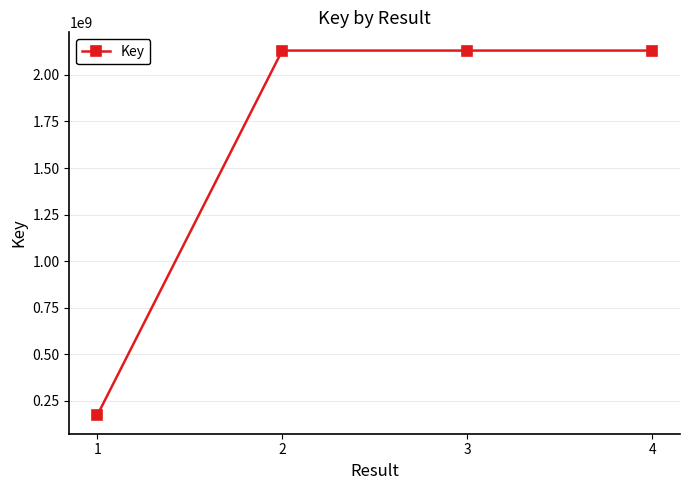

Does the chart display data point markers on the line(s)?

Yes